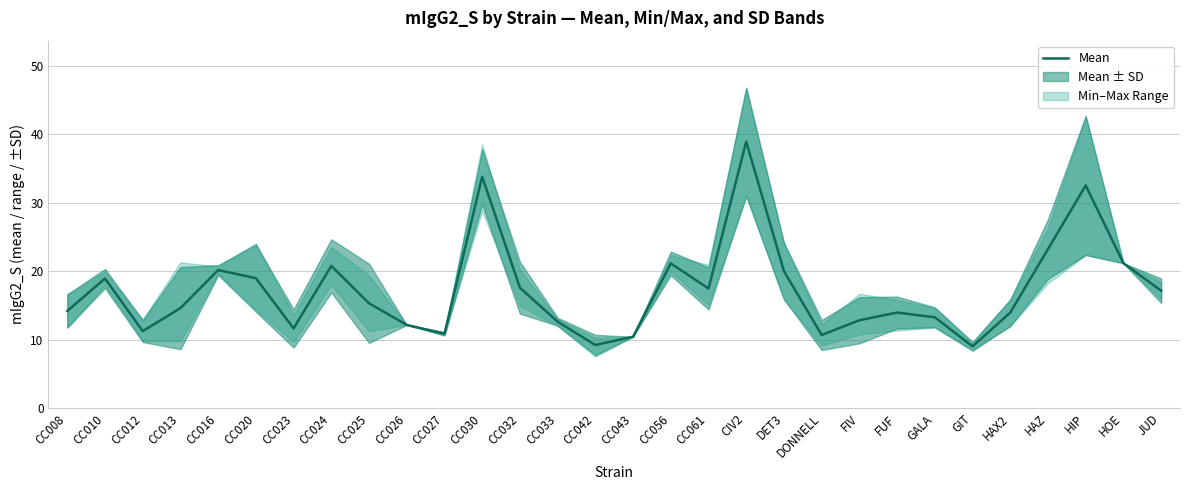

What is the label of the 29th point from the right?

CC010